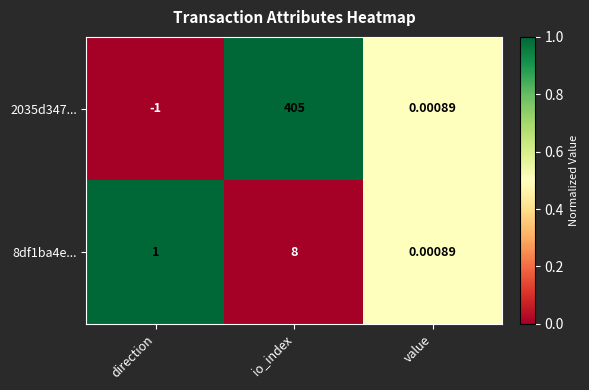

Which label corresponds to the smallest value in the chart?

direction